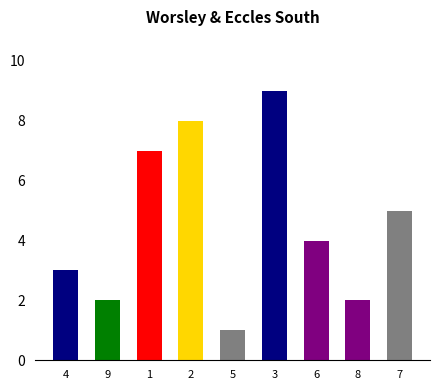

Reading right to left, what are all the values shown in this chart?

5	2	4	9	1	8	7	2	3